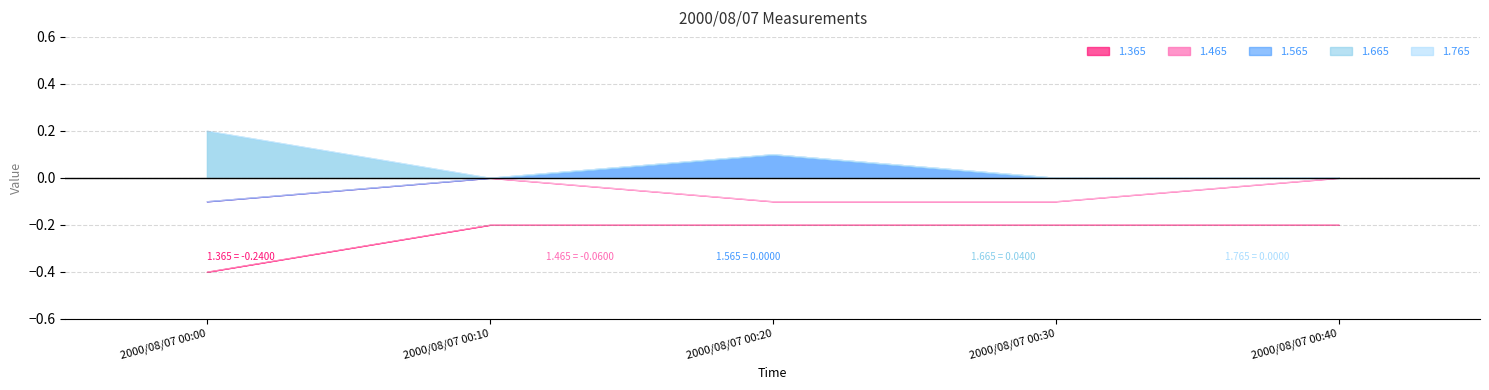

Which series has the largest total across all categories?

1.665